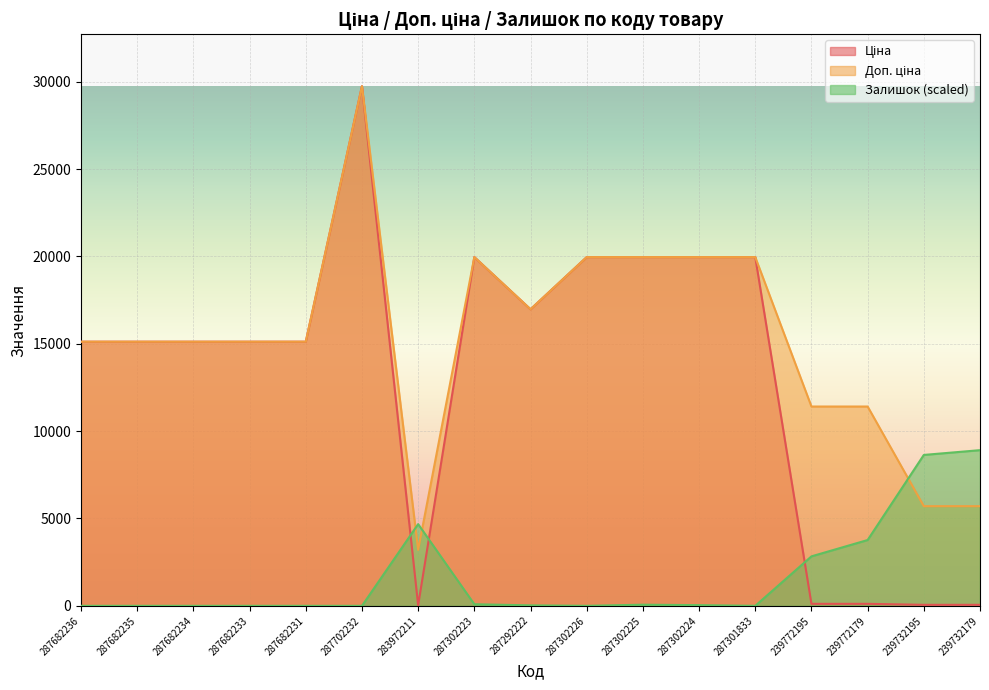

True or false: Залишок has more than 0 points higher than both neighbors.

True